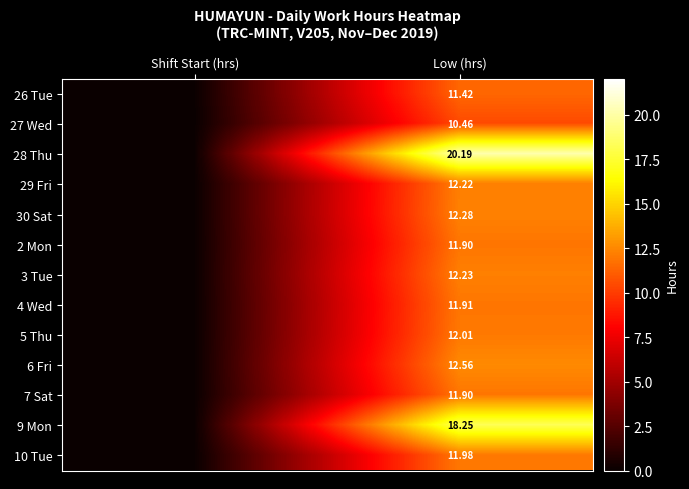

Is the value of 4 Wed at Low (hrs) greater than the value of 7 Sat at Low (hrs)?

Yes